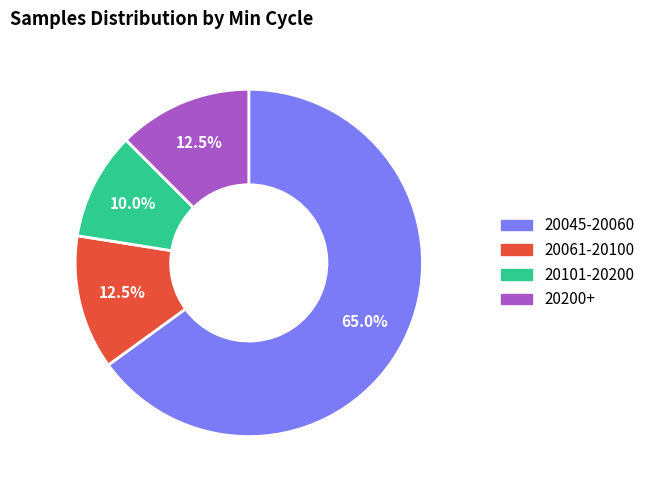

Is there any slice that represents more than half of the pie?

Yes